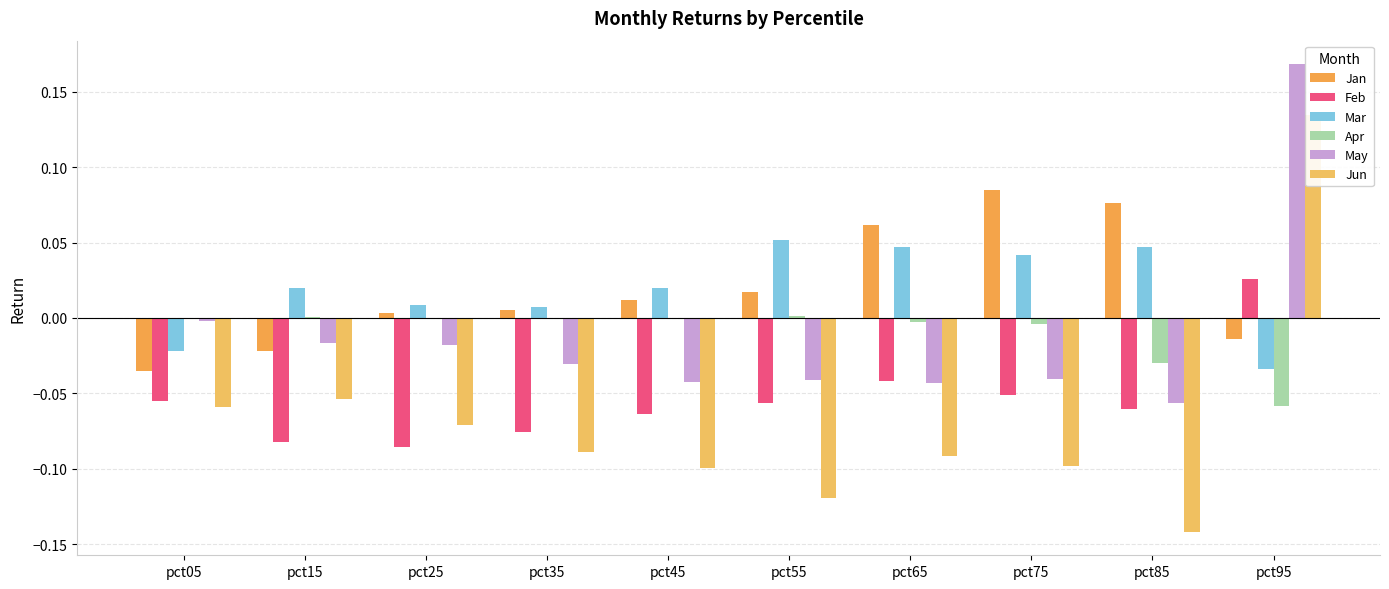

At which label does Mar first exceed 0?

pct15